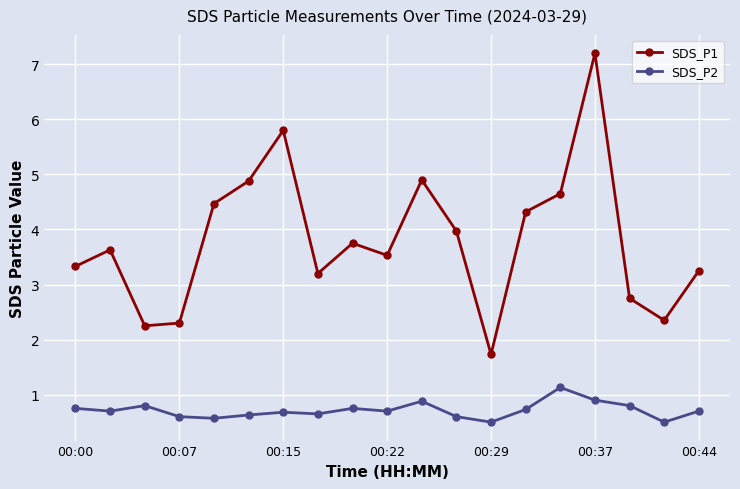

Count the SDS_P2 values in the range 0 to 1.

18